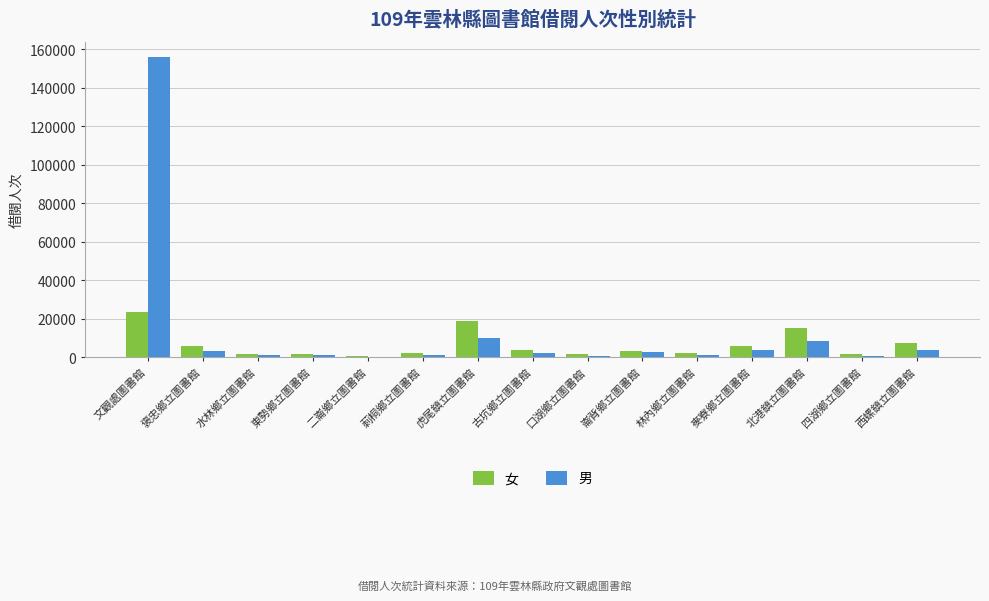

What are all the series names shown in the legend?

女, 男